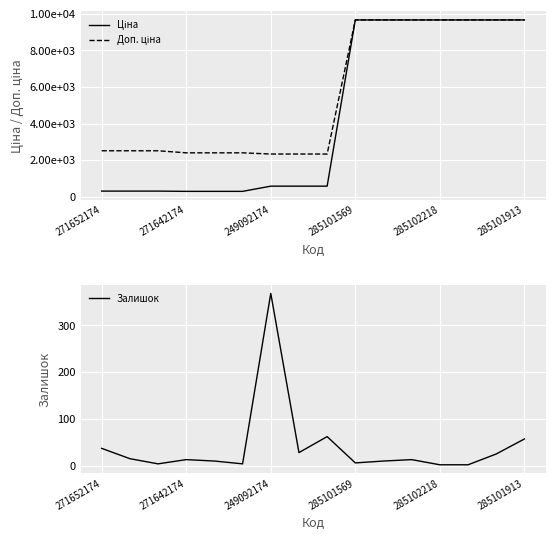

What is the maximum value for Залишок?

368